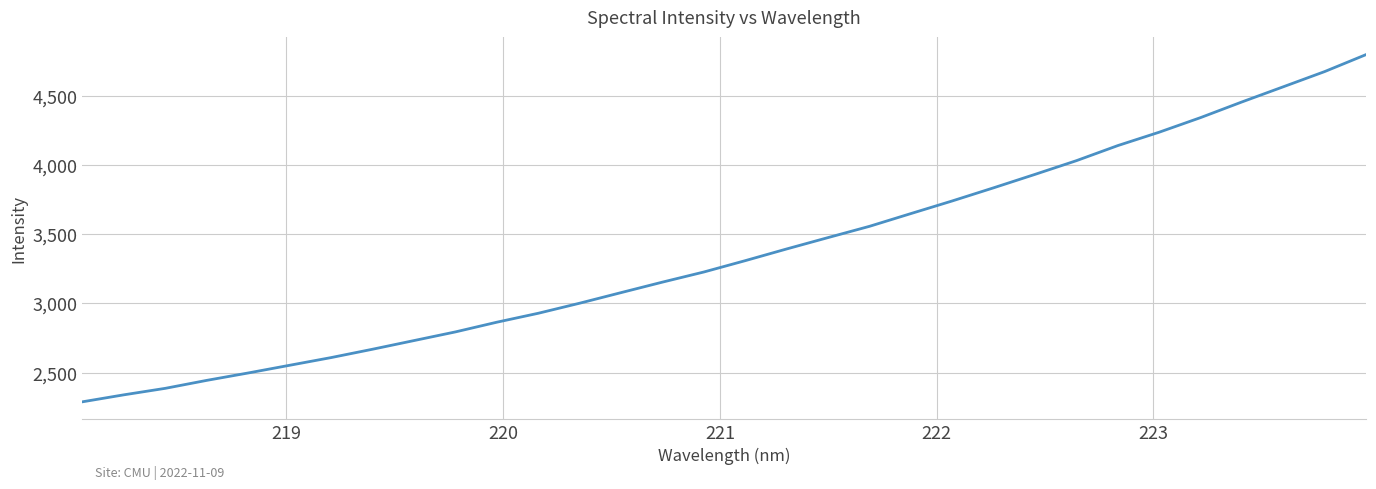

What is the minimum value shown in the chart?

2288.6